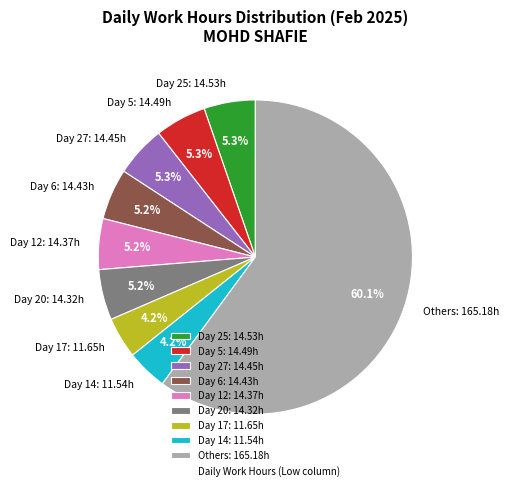

Count the number of slices in the pie.

9